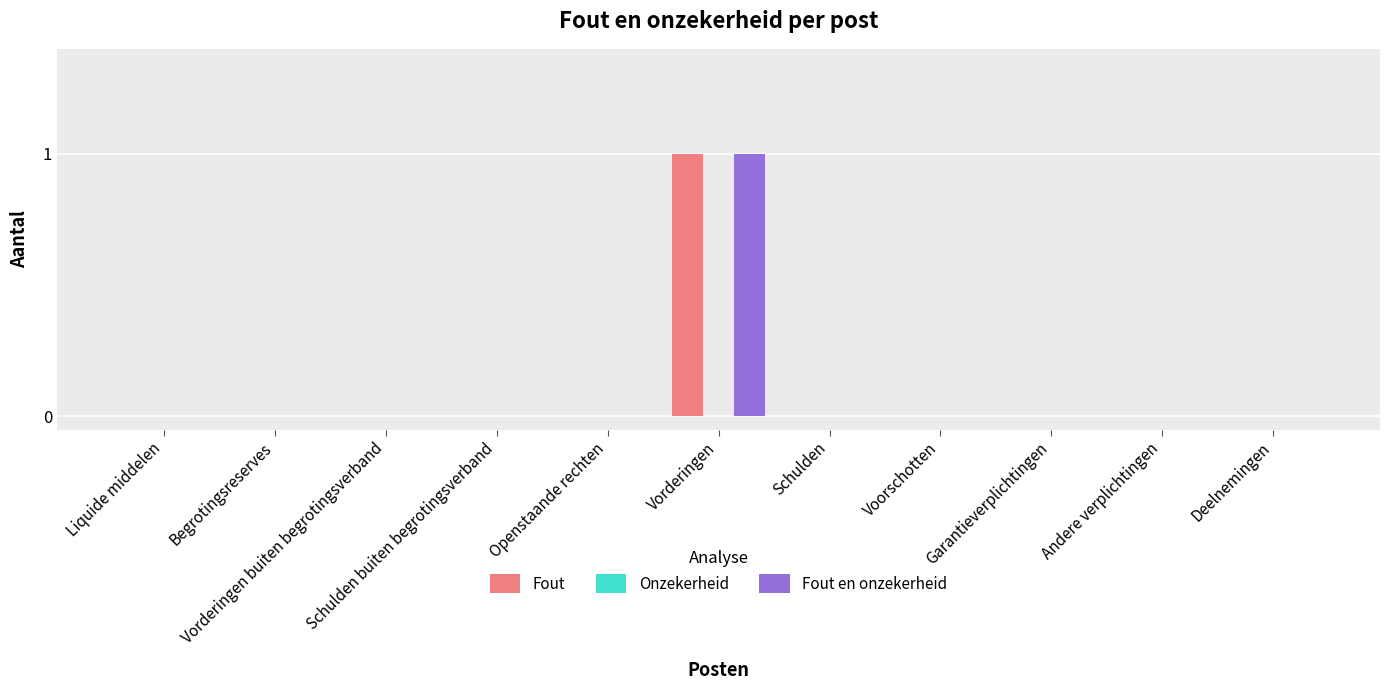

At which category does the chart reach its peak across all series?

Vorderingen